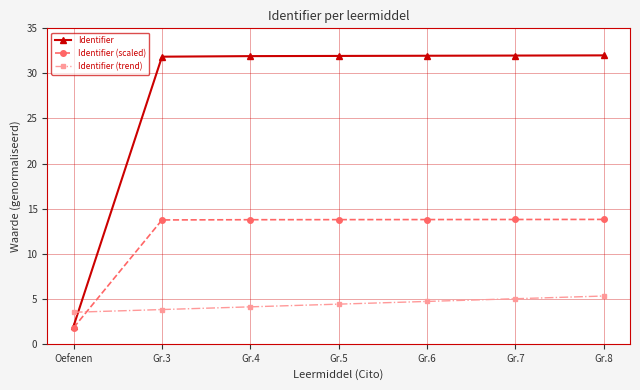

What is the difference between the maximum and second lowest values in the Identifier (scaled) series?

0.1